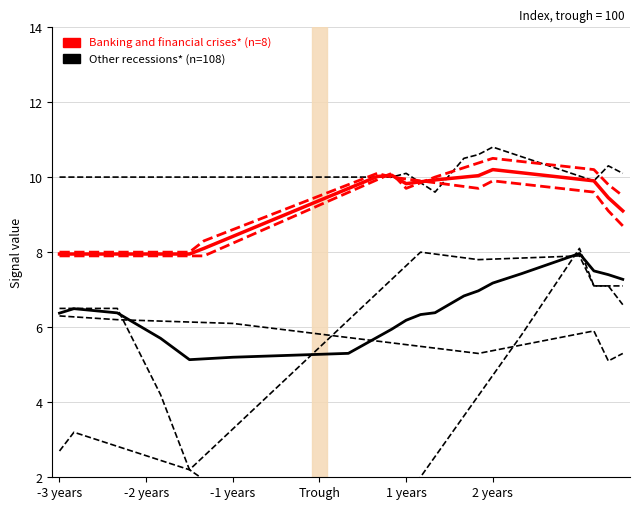

What is the minimum value for Banking and financial crises* (n=8)?

8.0